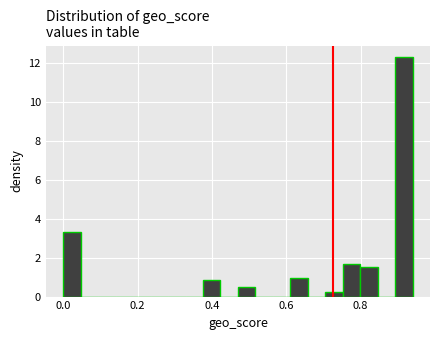

Around what value on the x-axis is the tallest bar? Give the approximate position of its centre, as read against the axis.

0.92